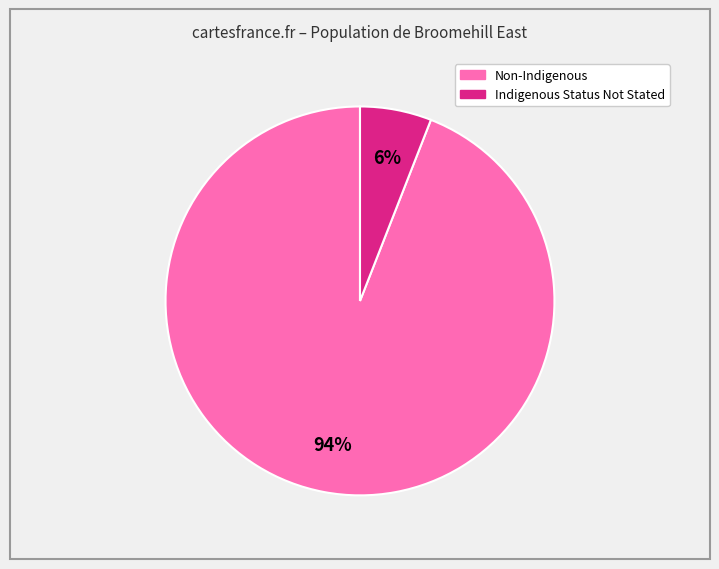

Is there a majority slice in this chart?

Yes